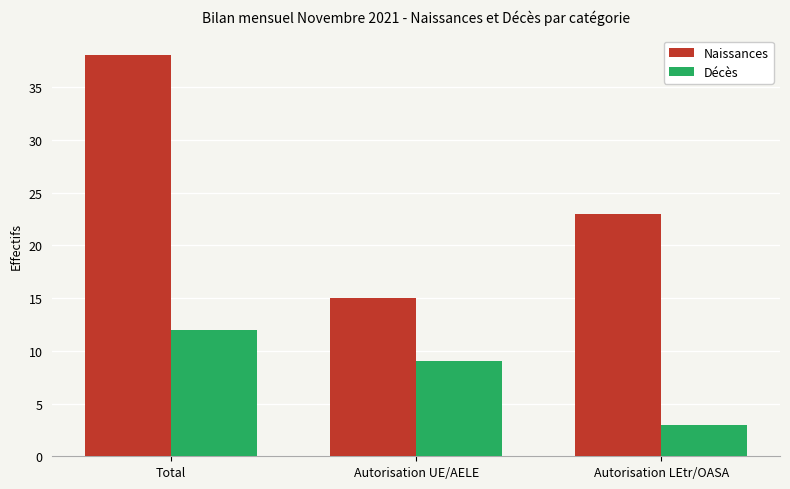

Rank the categories by Décès value from lowest to highest.

Autorisation LEtr/OASA, Autorisation UE/AELE, Total